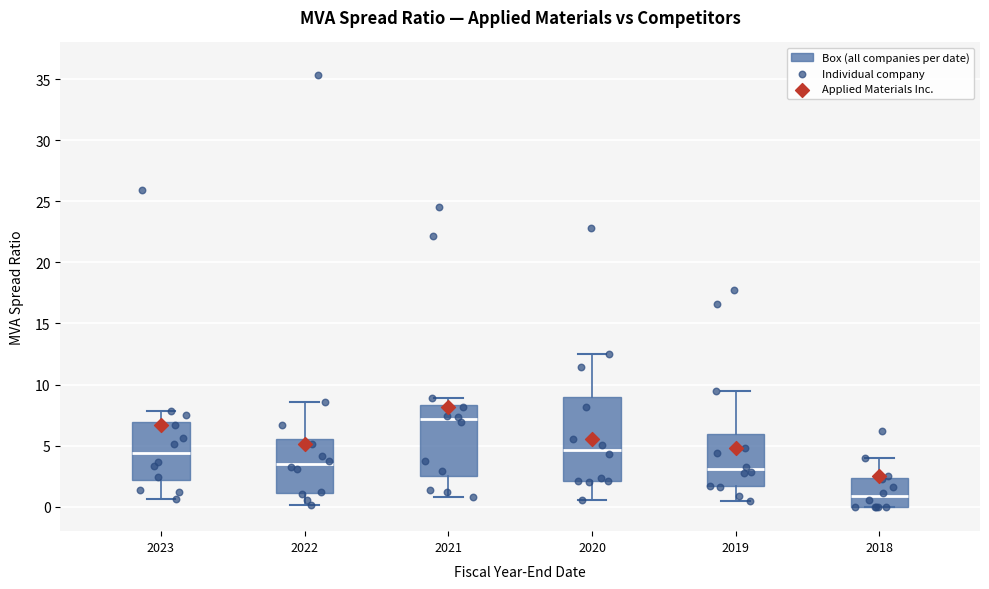

Which box is the tallest, from its lower edge to its upper edge?

2020